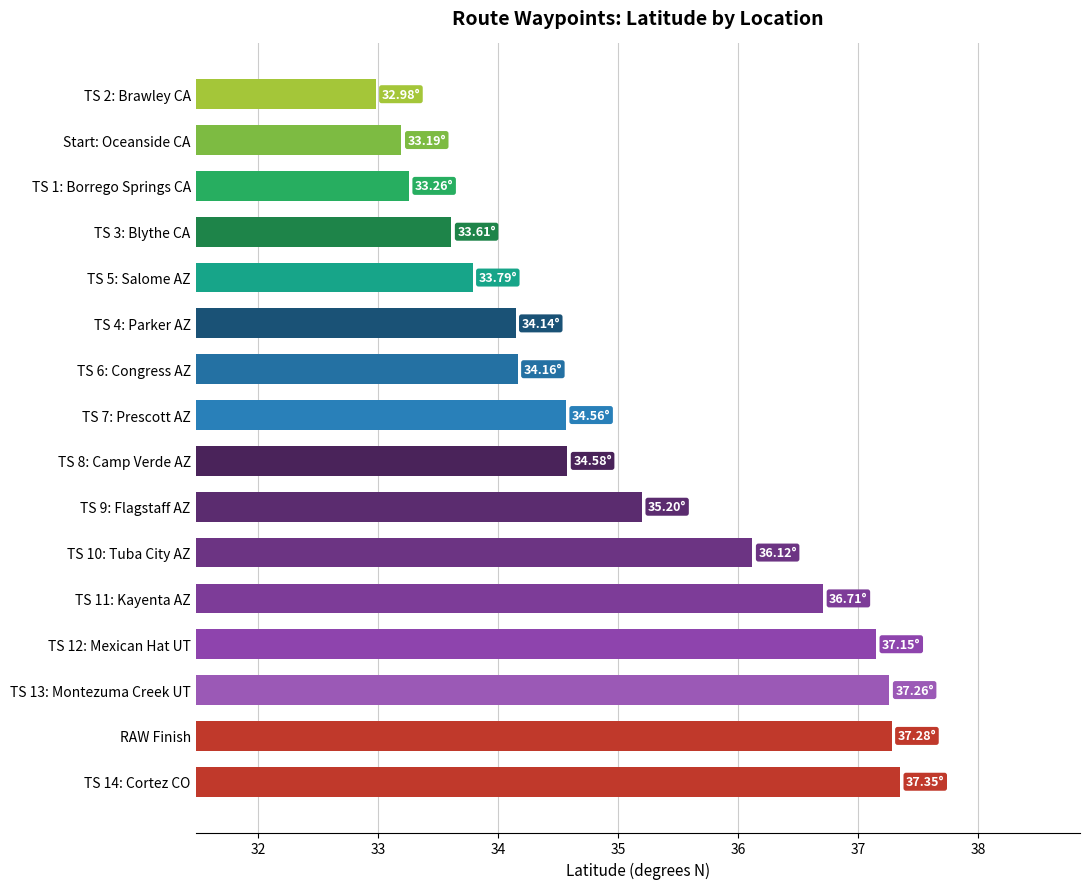

What is the sum of all values?

561.3